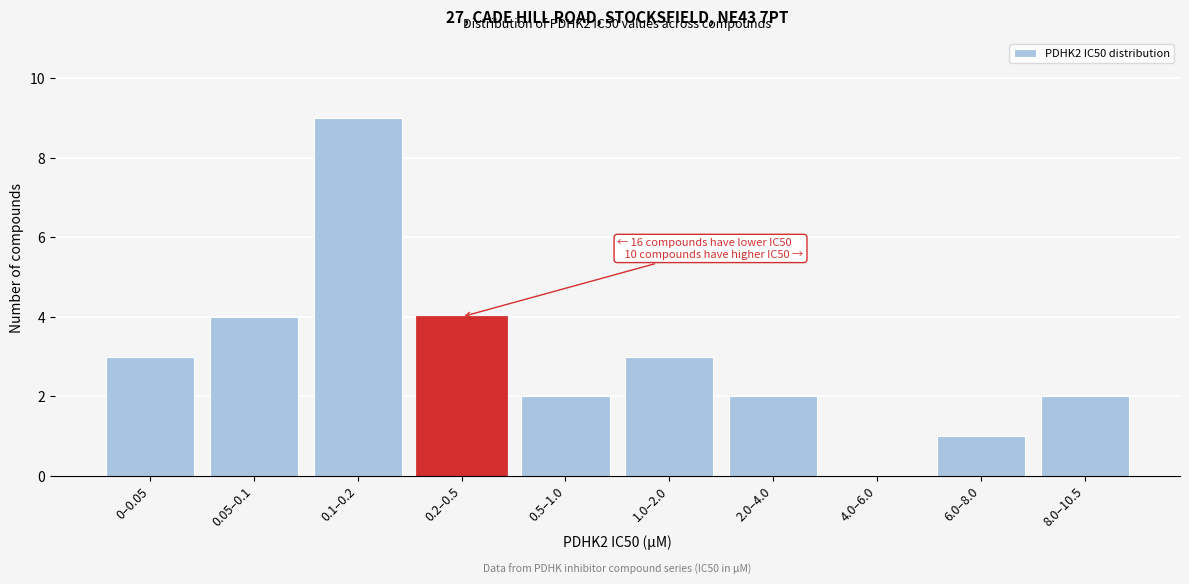

Reading right to left, extract all data points from this chart.

8.0–10.5=2	6.0–8.0=1	4.0–6.0=0	2.0–4.0=2	1.0–2.0=3	0.5–1.0=2	0.2–0.5=4	0.1–0.2=9	0.05–0.1=4	0–0.05=3